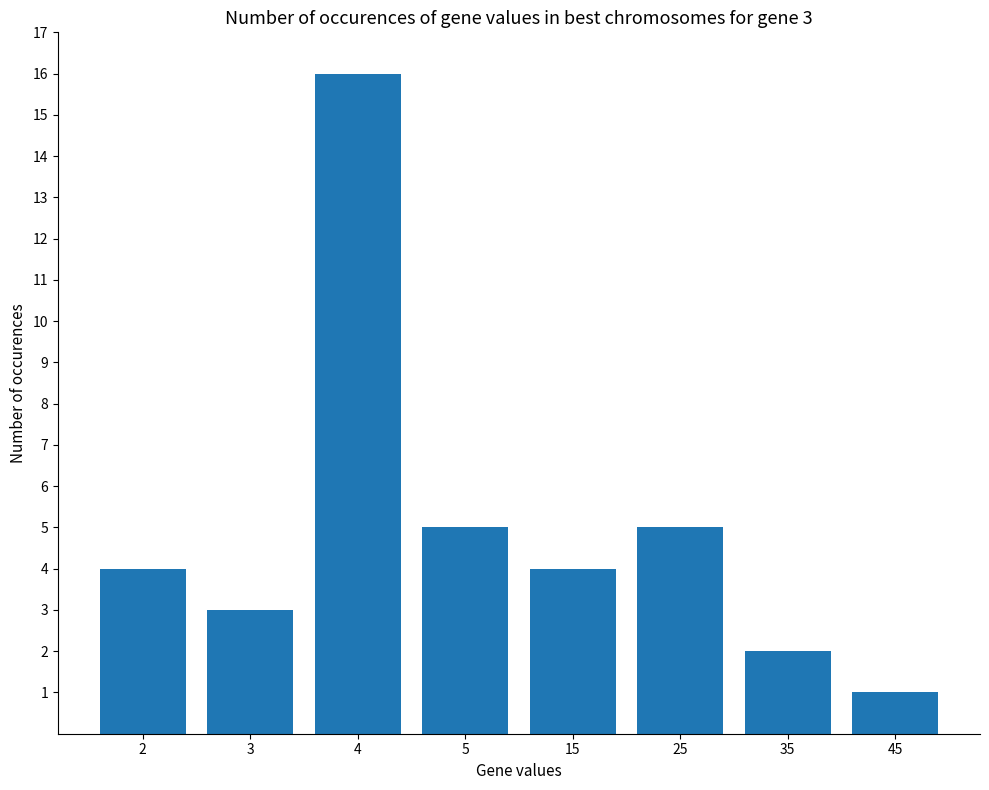

Reading right to left, what are all the values shown in this chart?

1	2	5	4	5	16	3	4